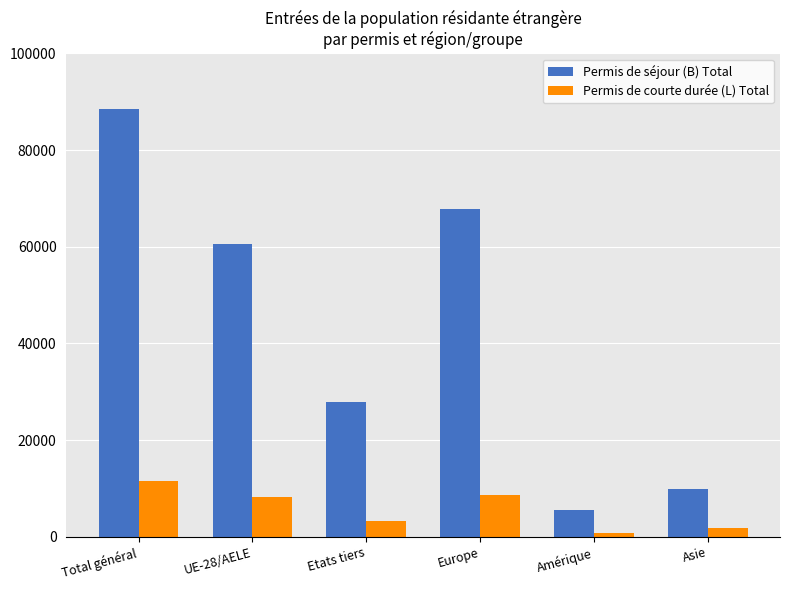

What is the total value across all series at Europe?

76460